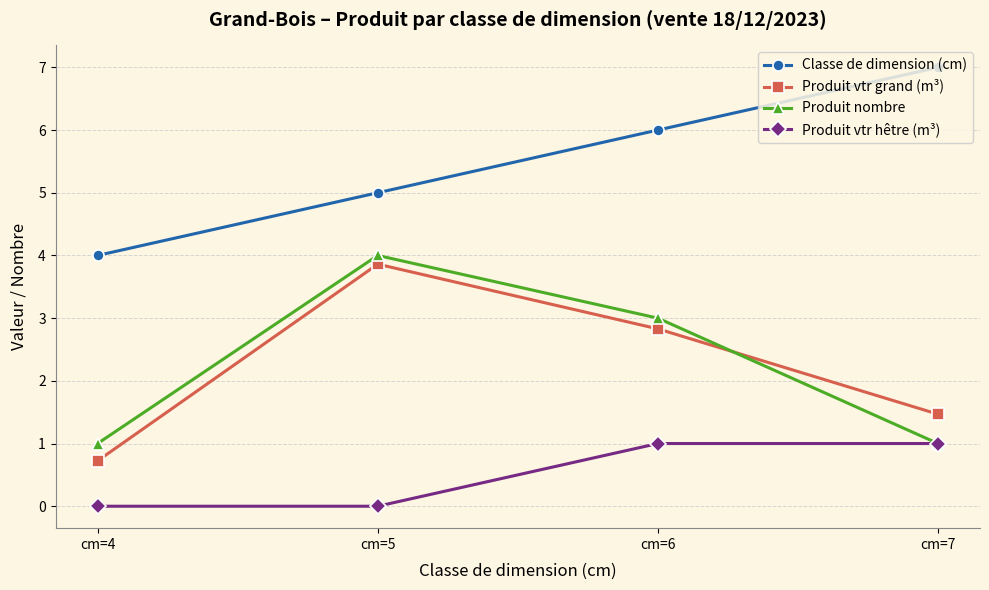

What is the highest value of the Produit vtr grand (m³) series?

3.9